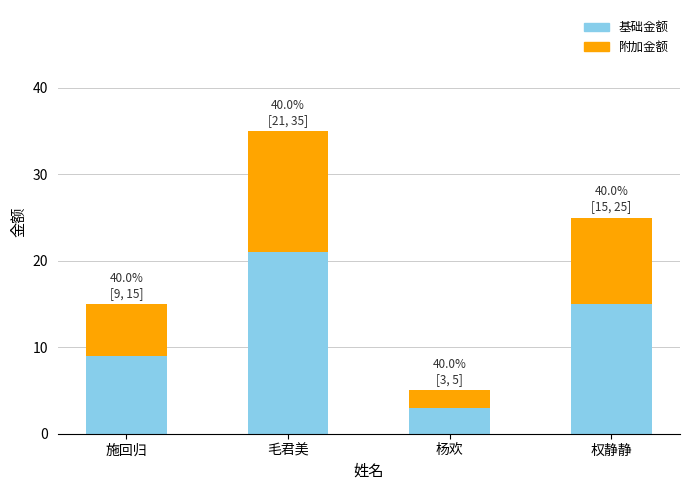

Reading right to left, what are the values for 基础金额?

权静静=15	杨欢=3	毛君美=21	施回归=9